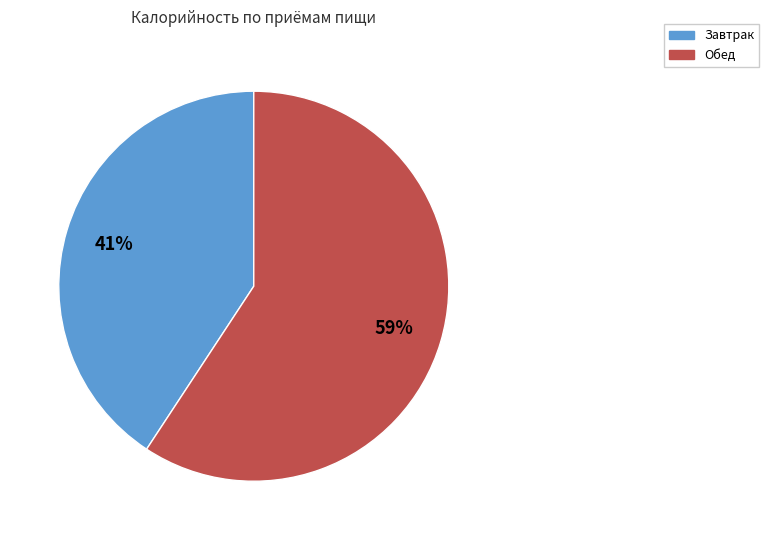

Approximately how many times larger is the value at Завтрак compared to Обед?

0.7